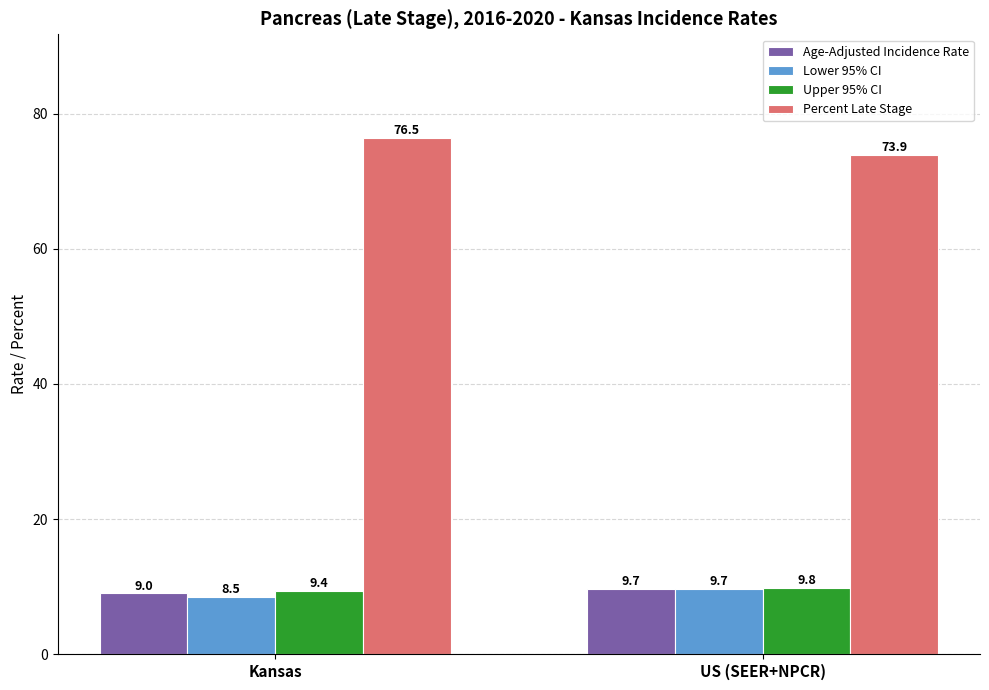

What is the value of the Percent Late Stage bar at the 1st from the left?

76.5